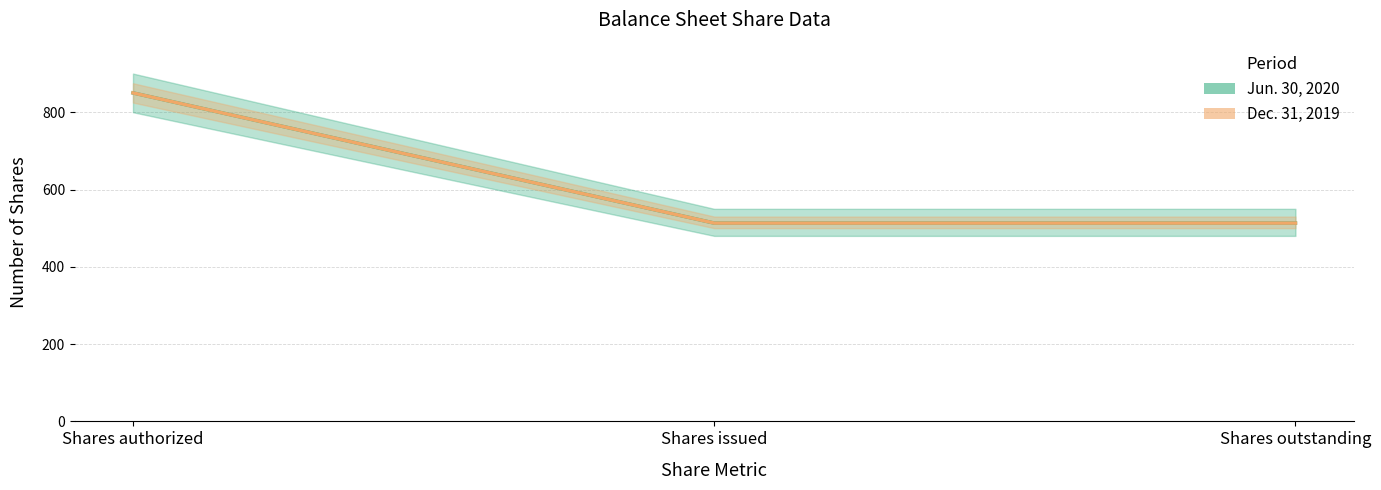

What is the label of the 3rd point from the right?

Shares authorized